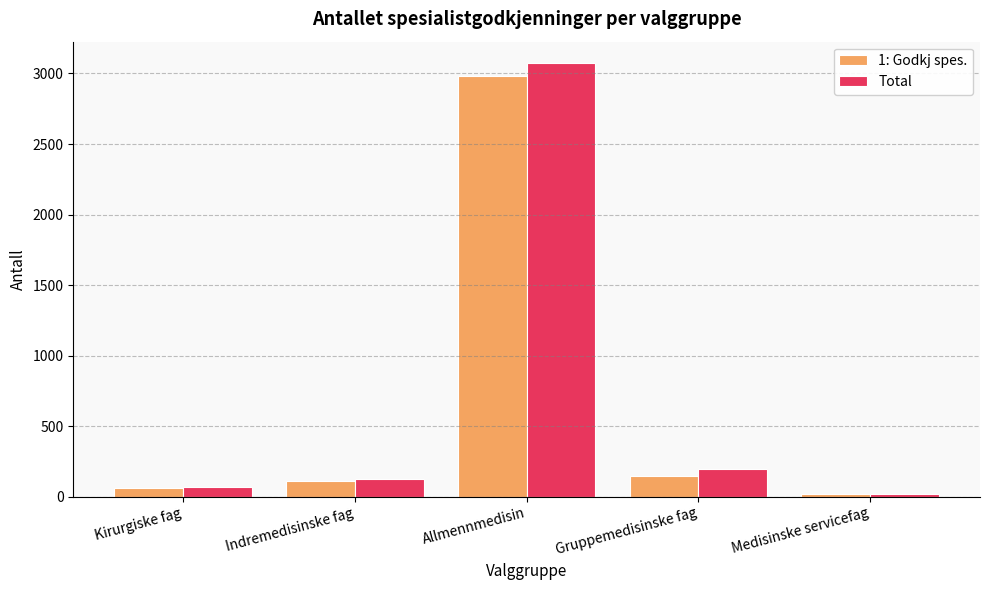

What is the spread (max minus min) of values at Indremedisinske fag?

12